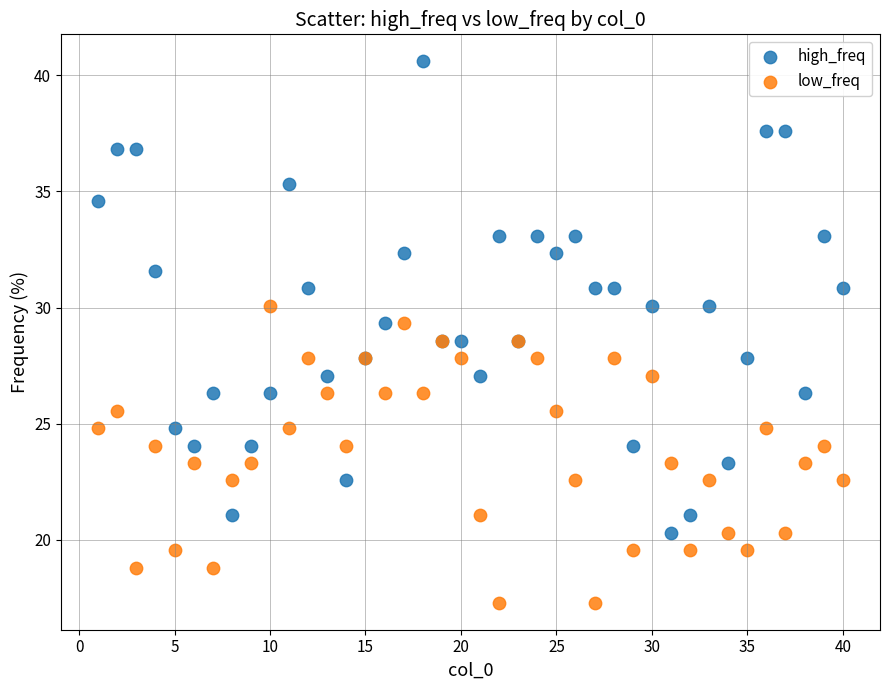

Which series has the largest Y range (max minus min)?

high_freq